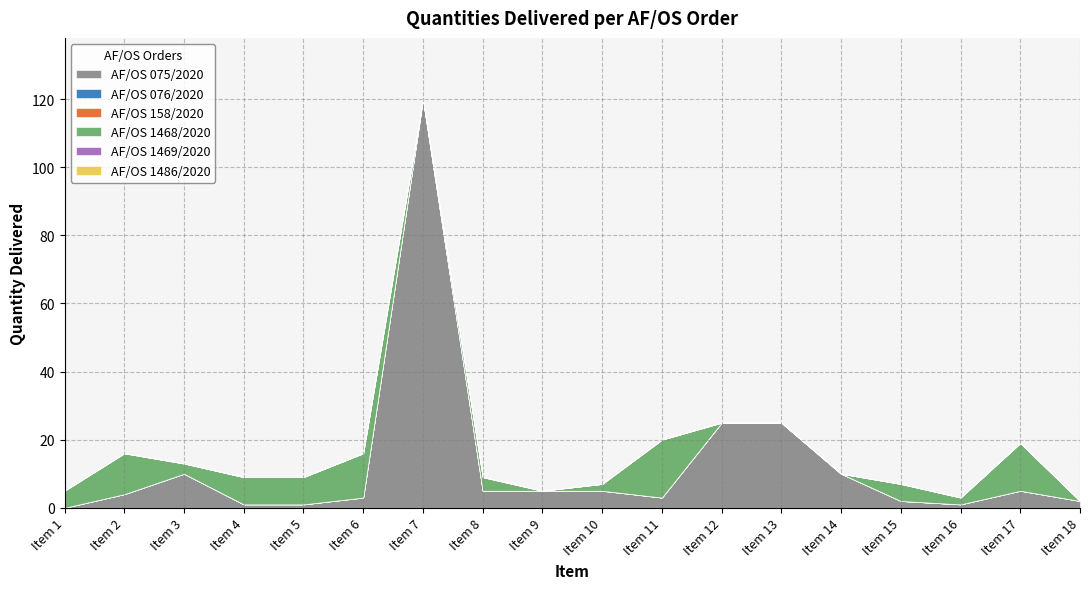

True or false: AF/OS 1469/2020 has more than 0 interior local peaks.

False